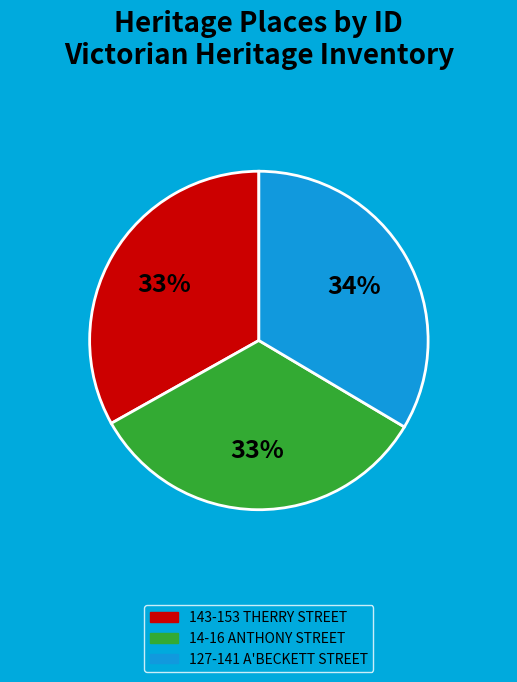

Does 14-16 ANTHONY STREET represent more than half of the total?

No